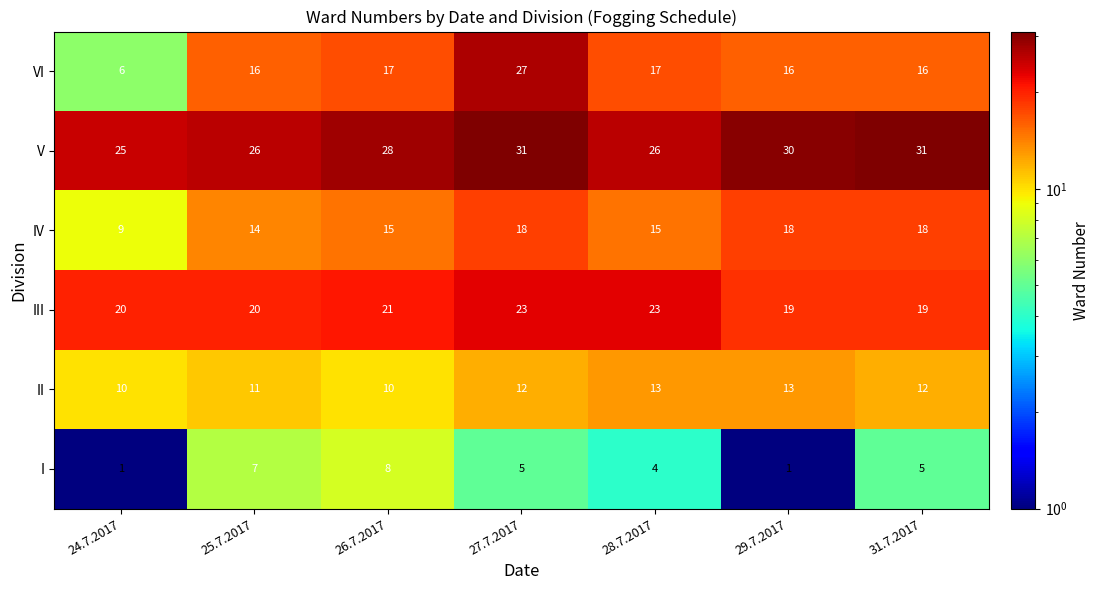

What is the maximum value shown in the chart?

31